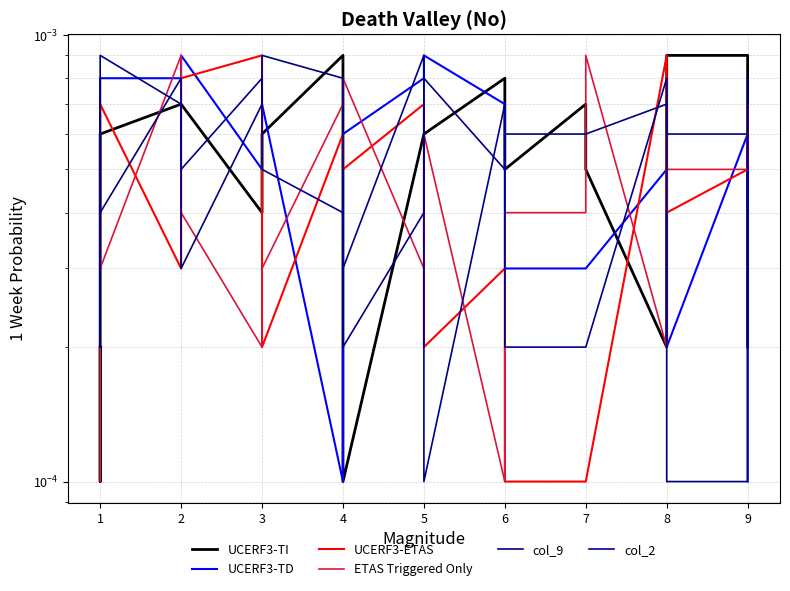

How many lines are shown in the chart?

6